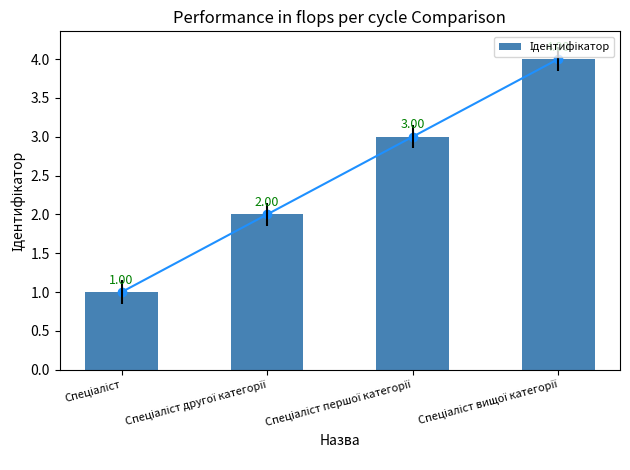

What is the value of the 1st bar from the left?

1